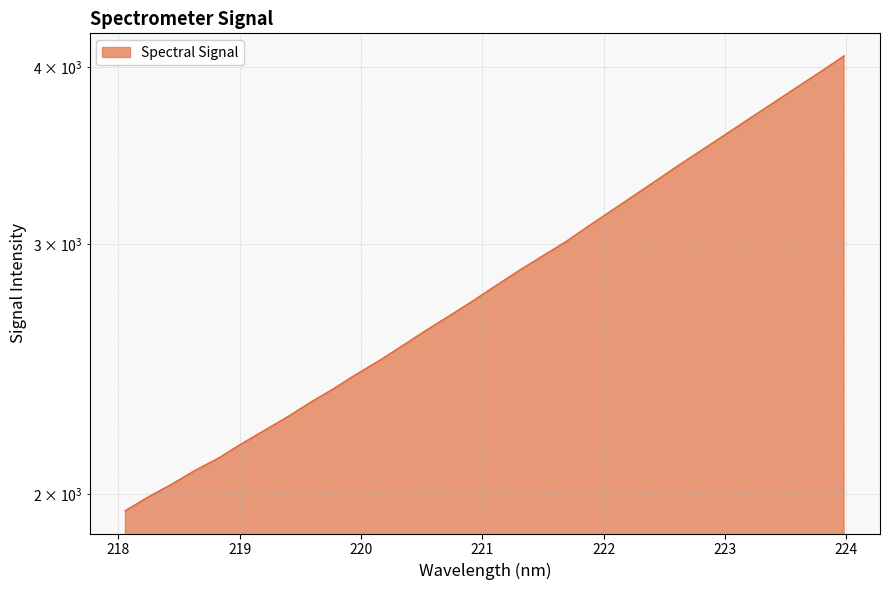

At which category does the chart reach its peak across all series?

223.9802